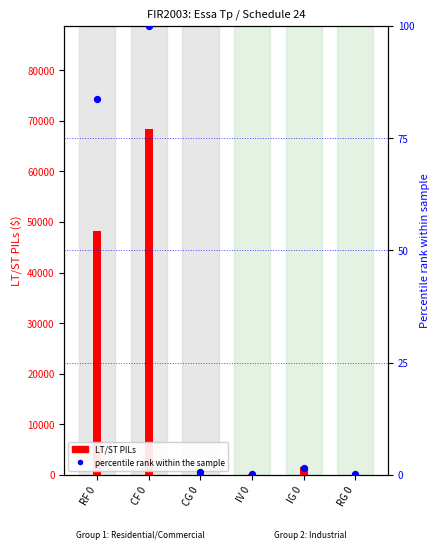

At how many categories does at least one series exceed 1756?

2